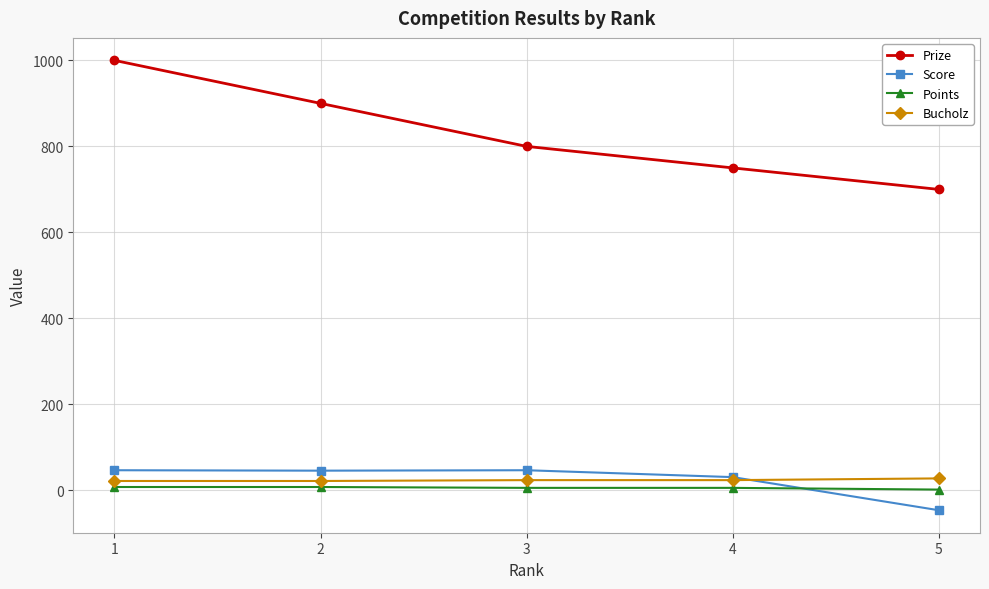

True or false: Points and Prize cross at least once.

False